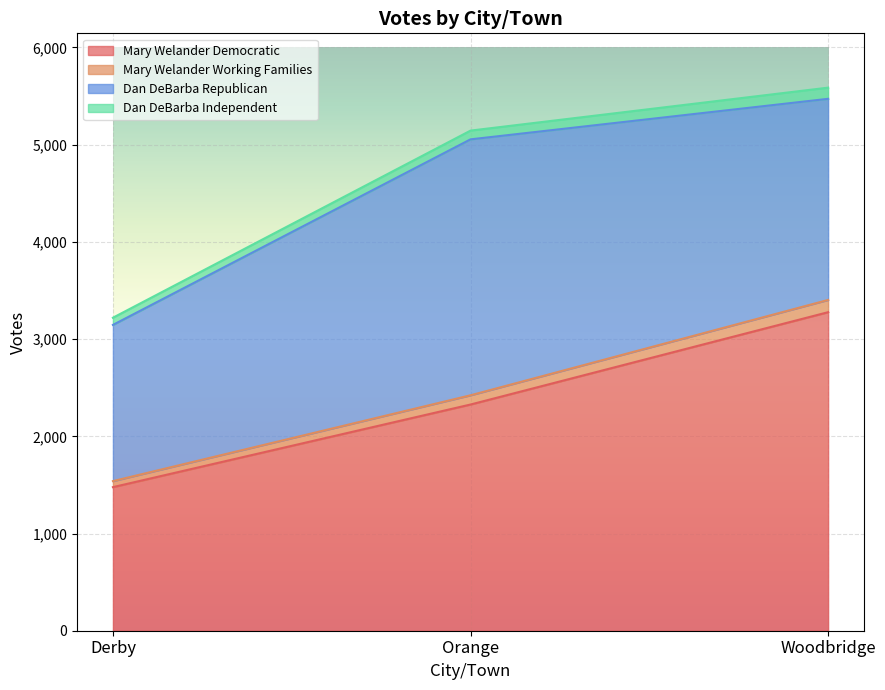

Which has a higher value, Woodbridge or Orange?

Woodbridge